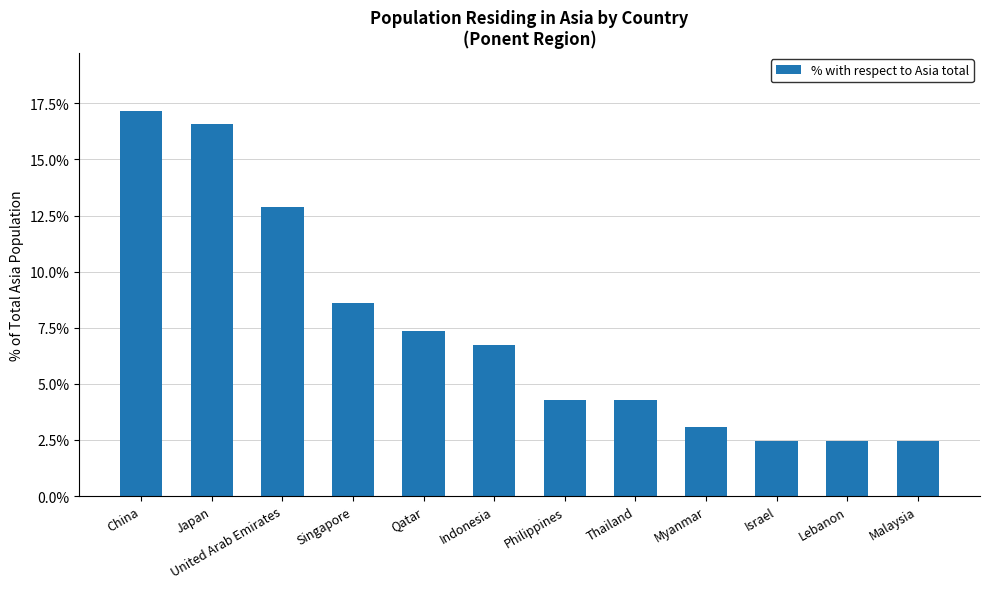

What is the label of the 1st bar from the left?

China